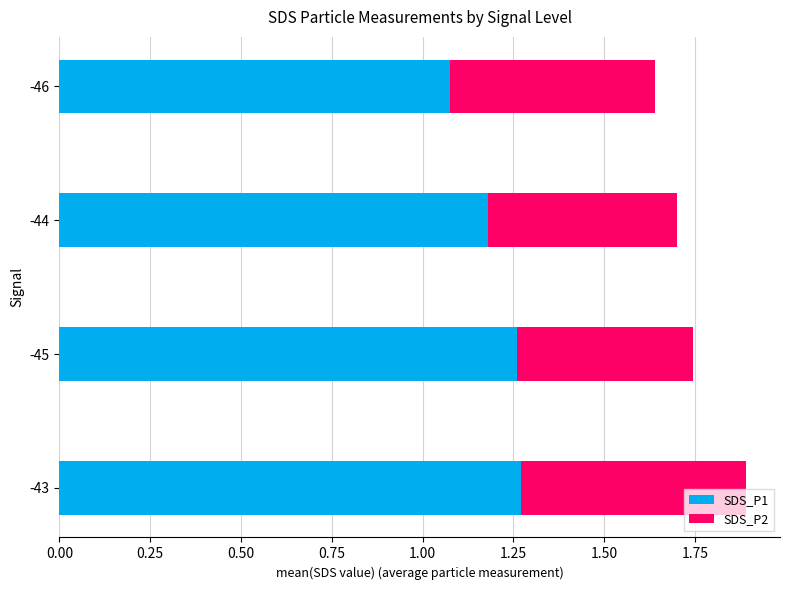

How many SDS_P1 values are between 1 and 2?

4